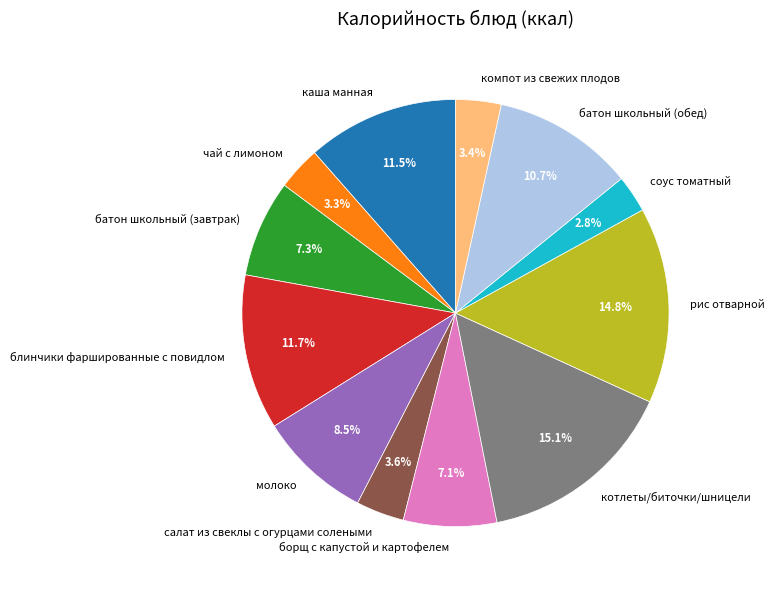

To the nearest percent, what percentage of the pie is батон школьный (обед)?

11%